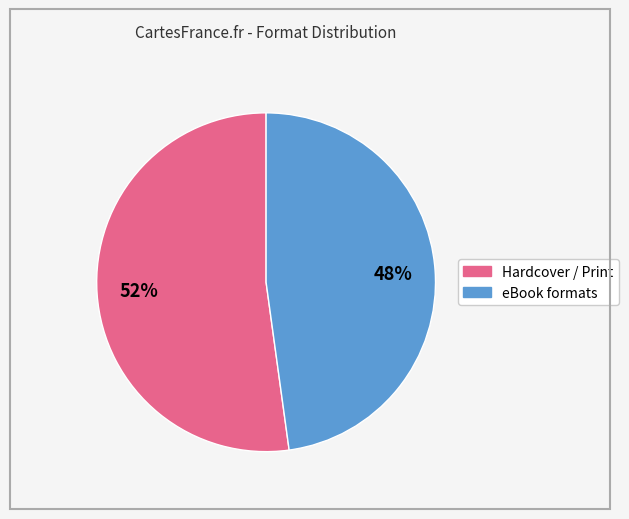

How many slices are in this pie chart?

2